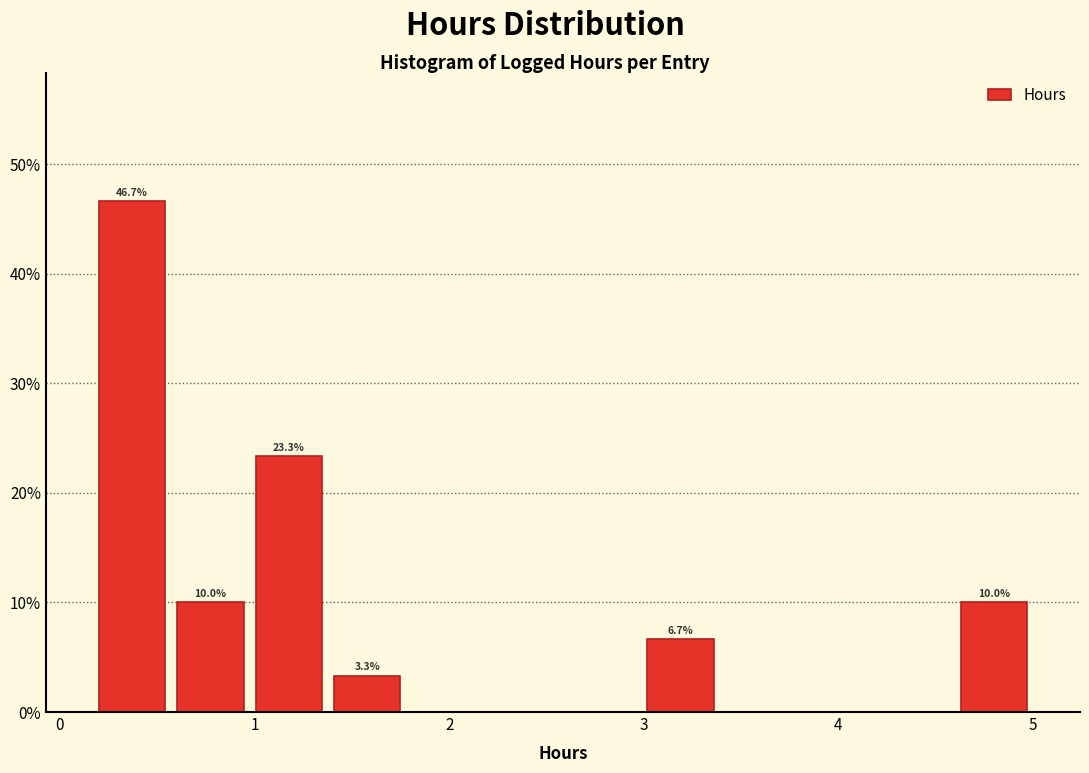

Over which range of the x-axis is the bar tallest?

0.2 to 0.6